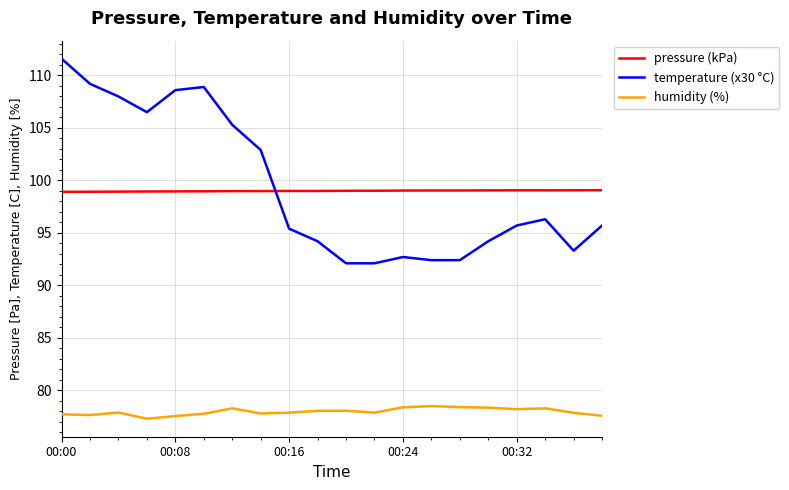

True or false: temperature (x30 °C) has more than 1 points higher than both neighbors.

True